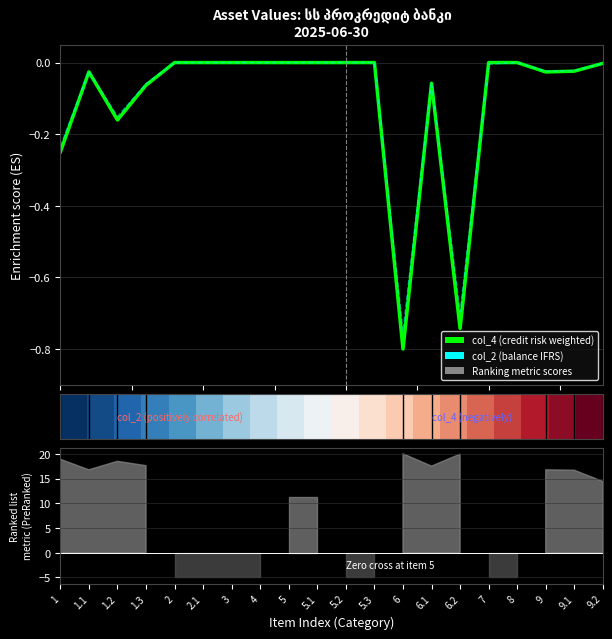

Is it true that col_2 (balance IFRS) equals -0.5 at 4?

False